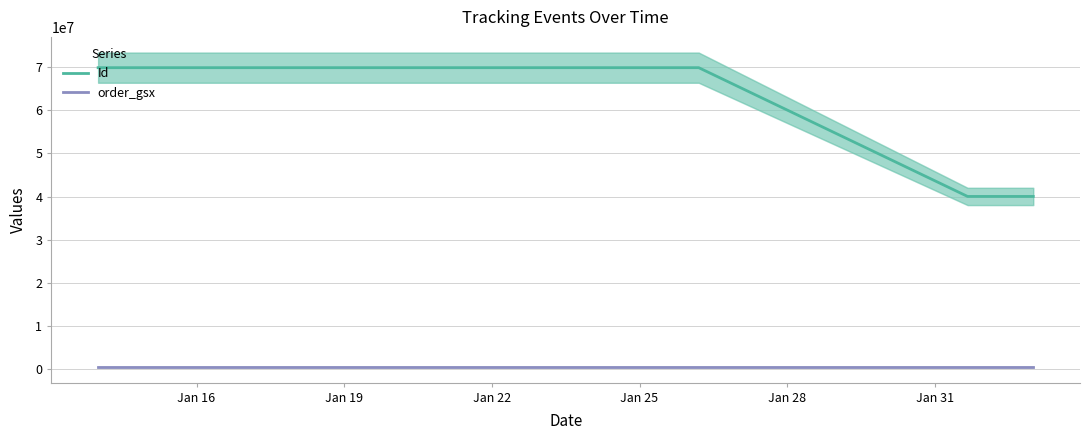

True or false: order_gsx and Id cross at least once.

False